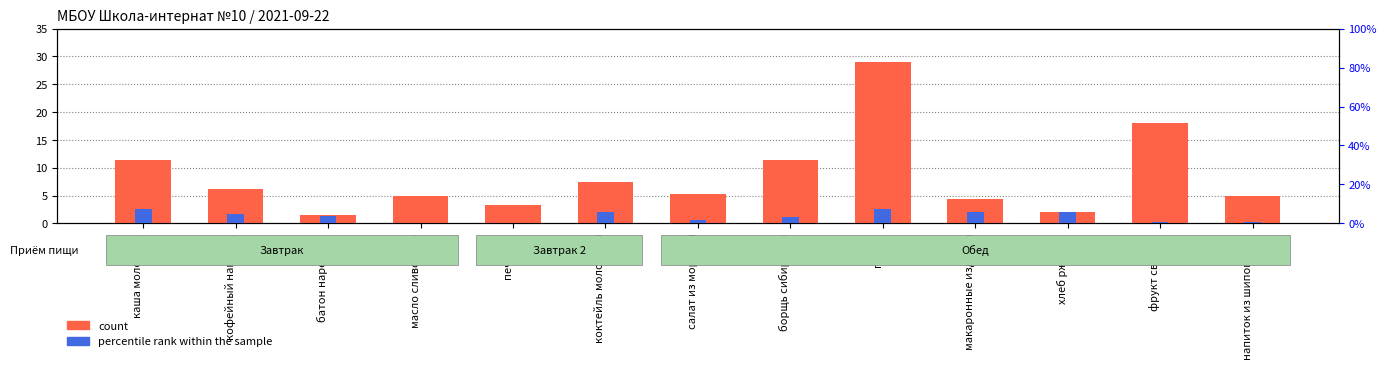

List the series in order of their peak value, lowest first.

percentile rank within the sample, count